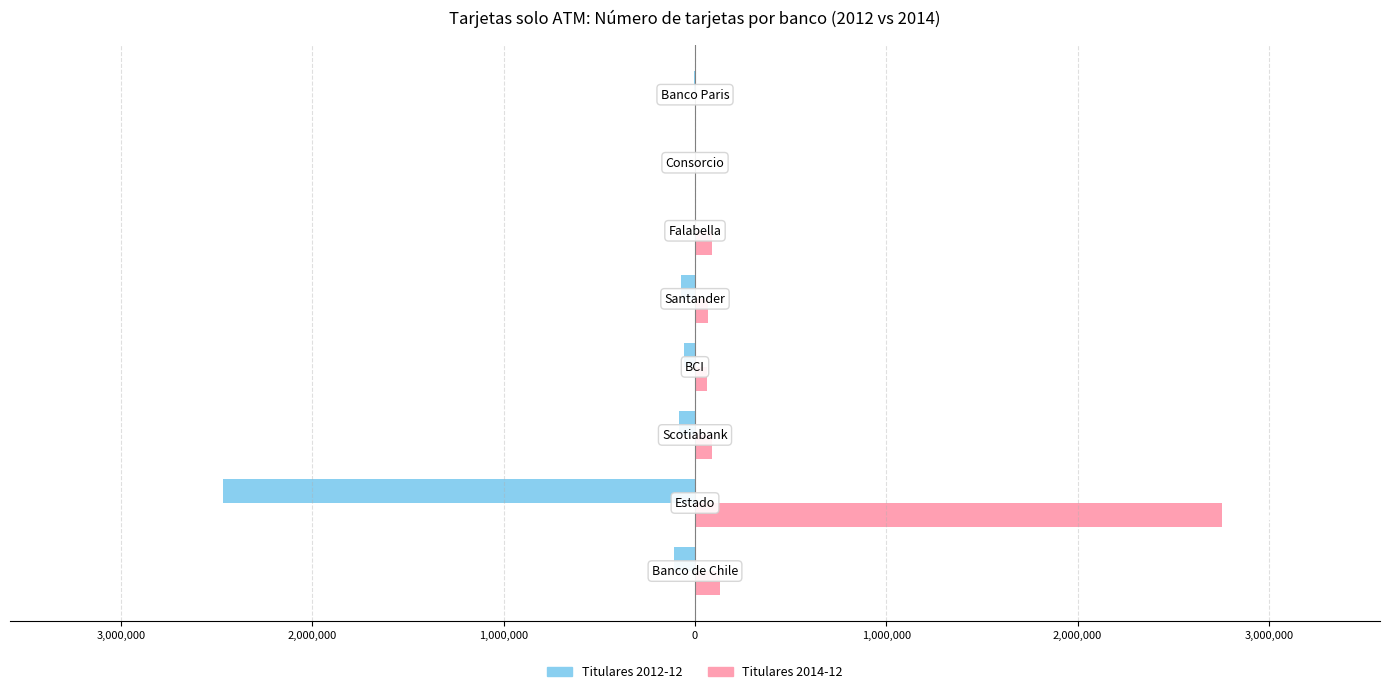

What are all the series names shown in the legend?

Titulares 2012-12, Titulares 2014-12